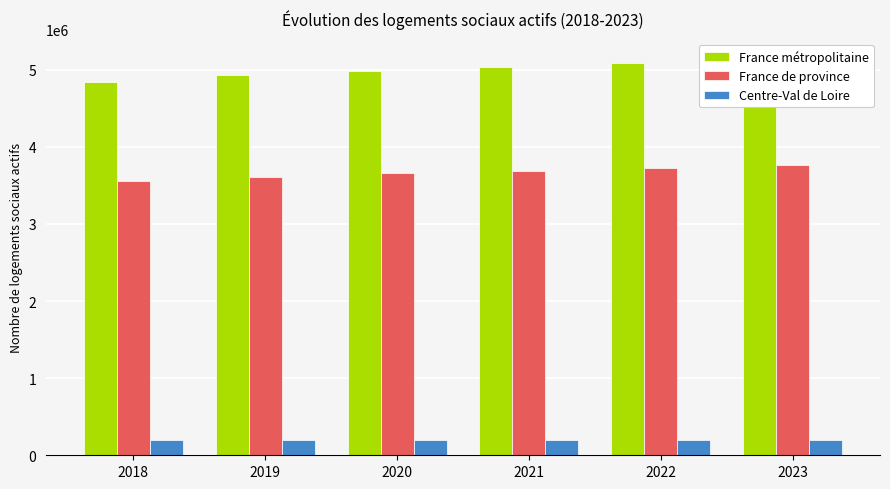

Is the value of France de province at 2023 greater than the value of France métropolitaine at 2018?

No